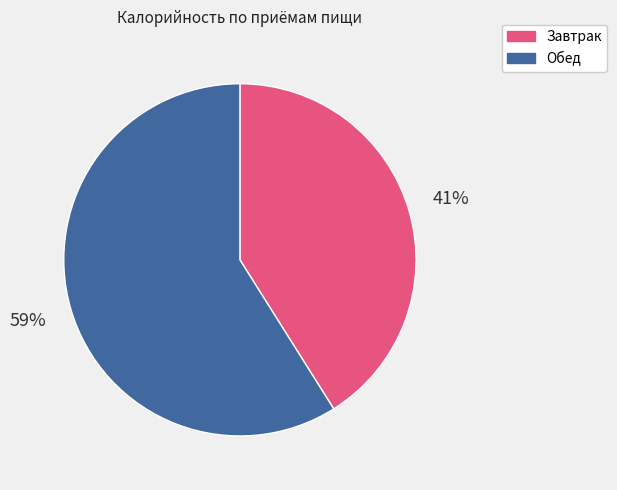

The Обед slice represents 59% of the pie. True or false?

True